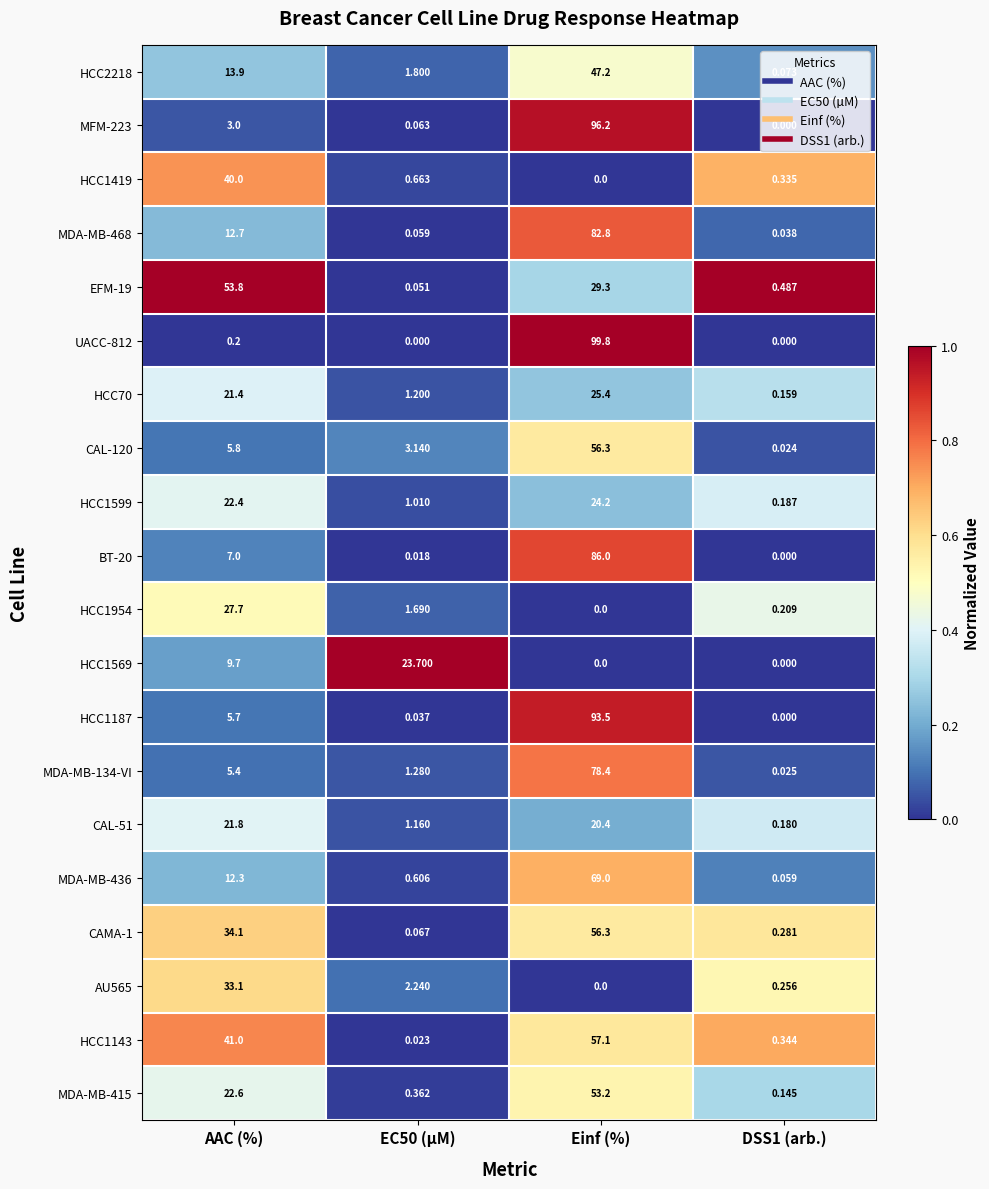

At which category does the chart reach its peak across all series?

Einf (%)